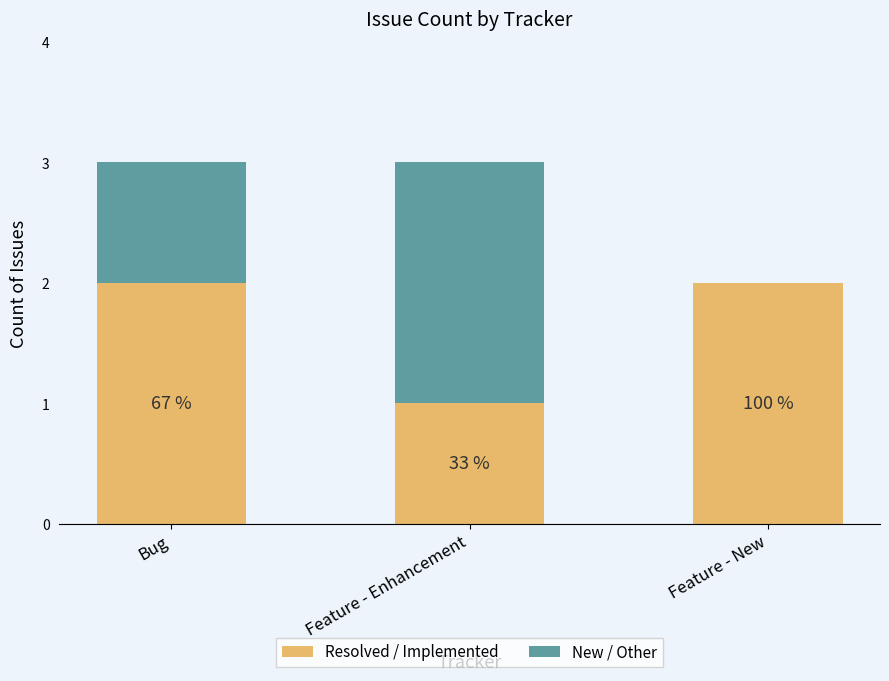

What are all the series names shown in the legend?

Resolved / Implemented, New / Other